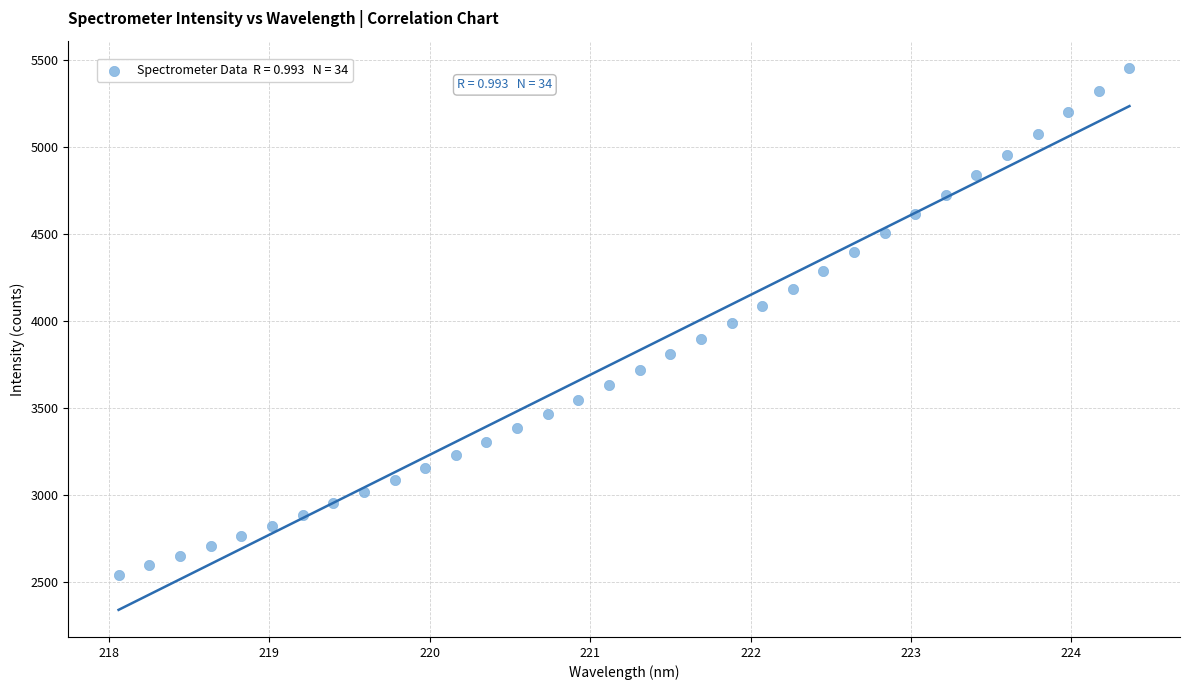

What is the range of X values (max minus min)?

6.3